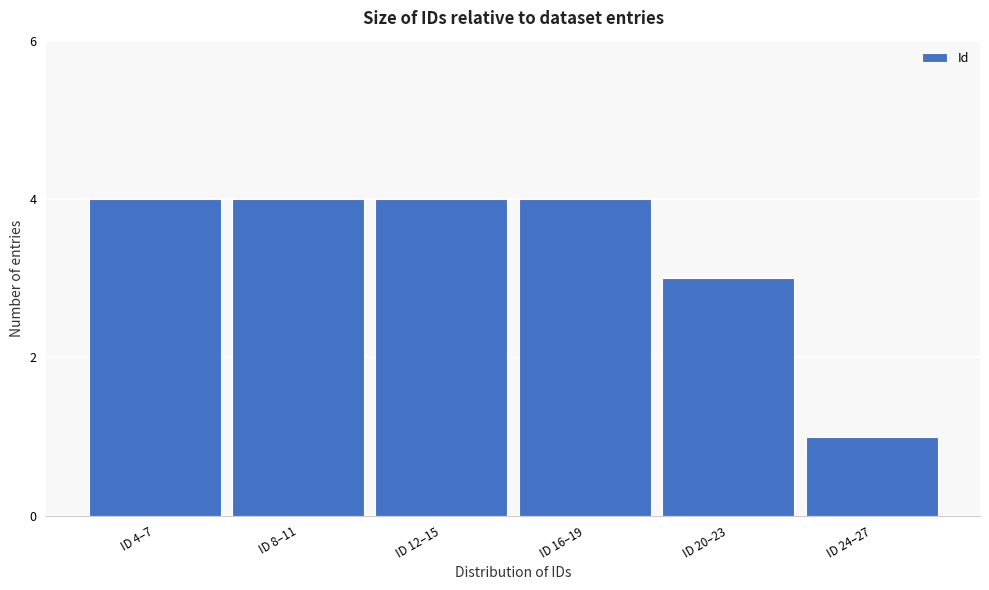

Reading left to right, extract all data points from this chart.

4	4	4	4	3	1